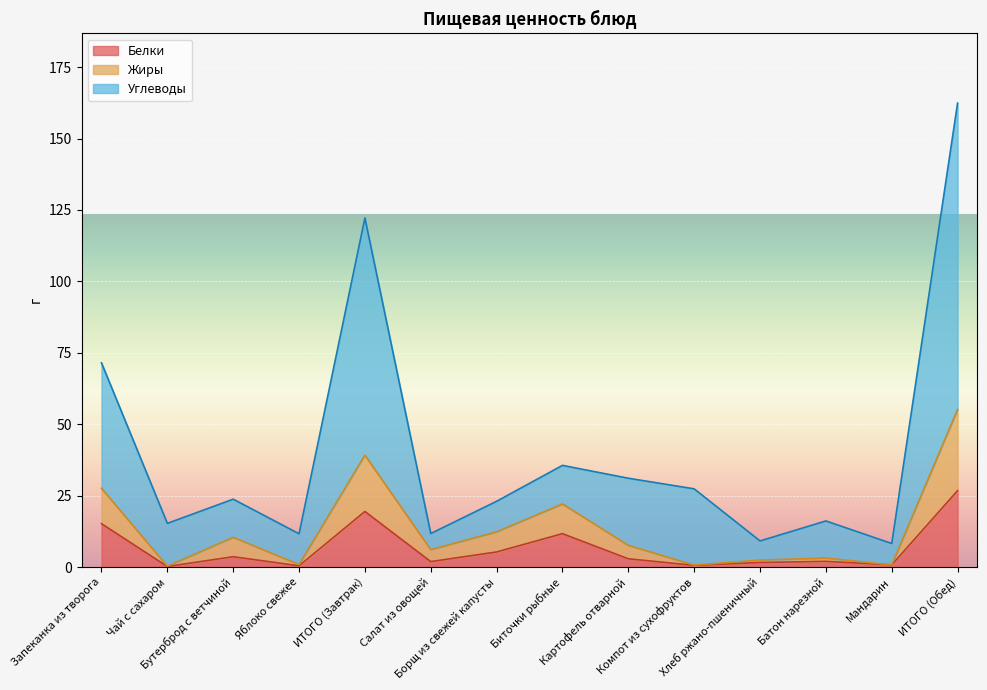

What are all the series names shown in the legend?

Белки, Жиры, Углеводы